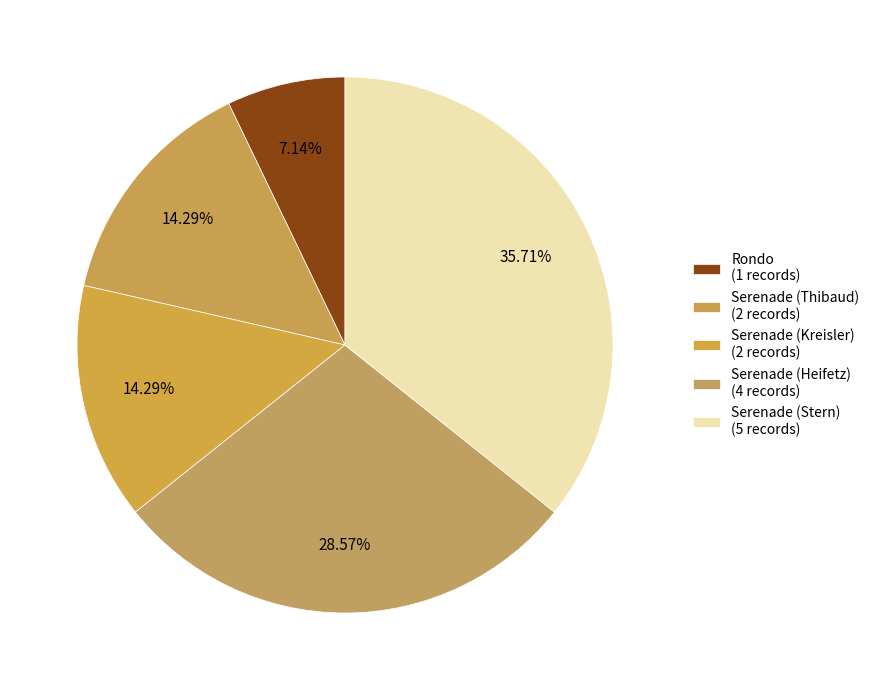

How many segments does this pie chart have?

5